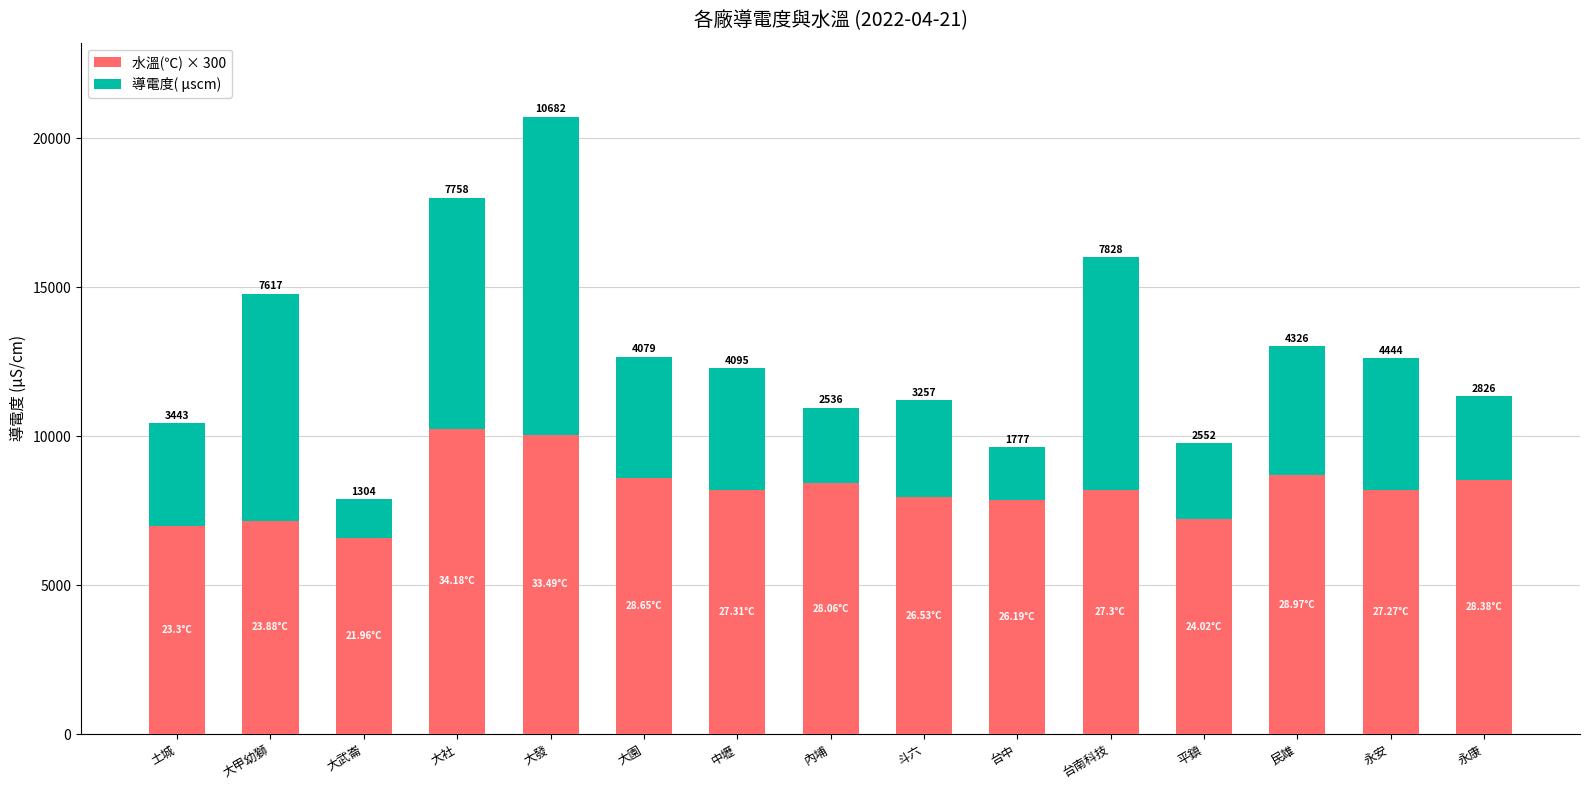

What is the sum of all 水溫(℃) × 300 values?

122847